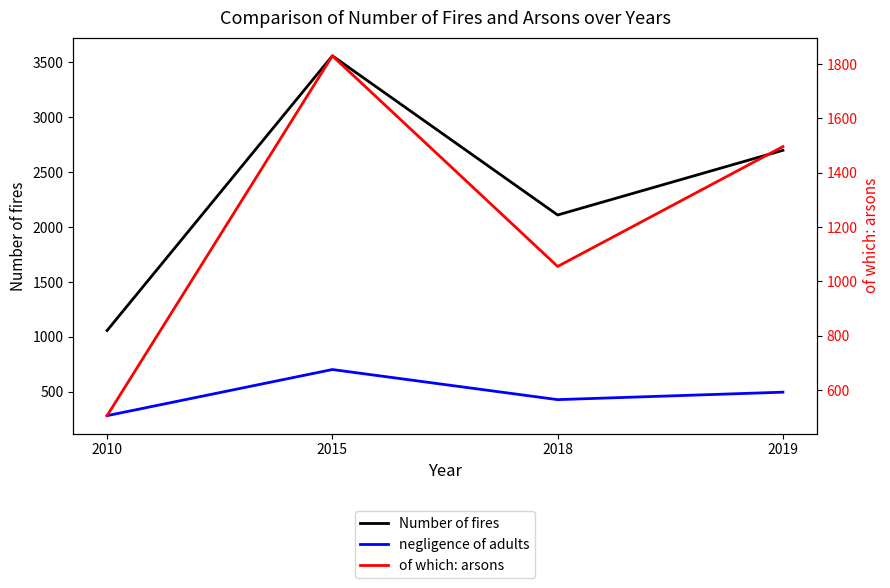

The negligence of adults series shows 997 at 2015. True or false?

False